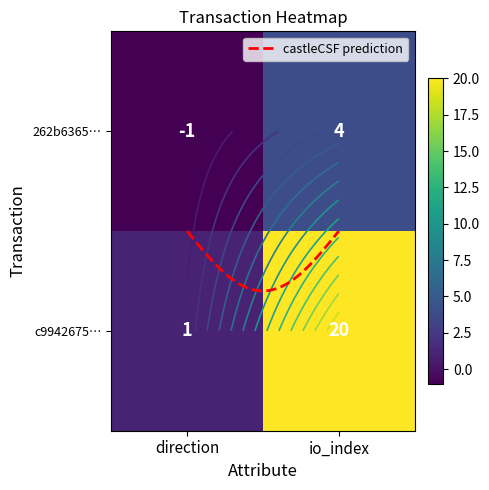

The value of c99426752f212814426090ead5881e2686ef3c4 at 0 is 1. True or false?

False